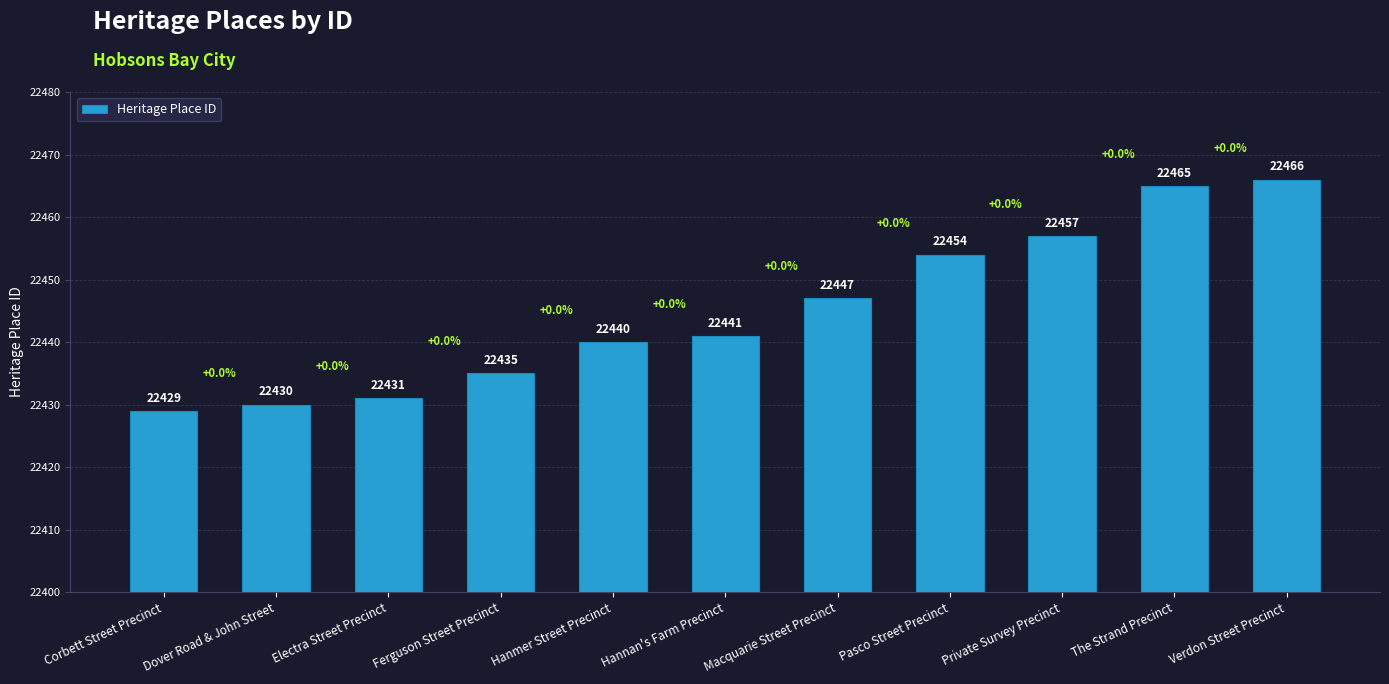

Which label corresponds to the largest value in the chart?

Verdon Street Precinct